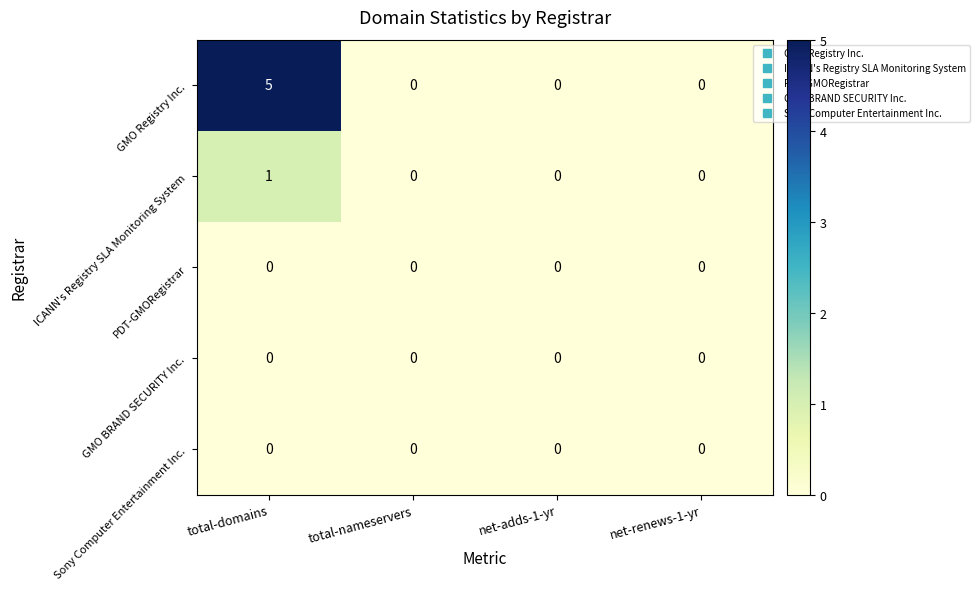

How many data points does each series have?

4